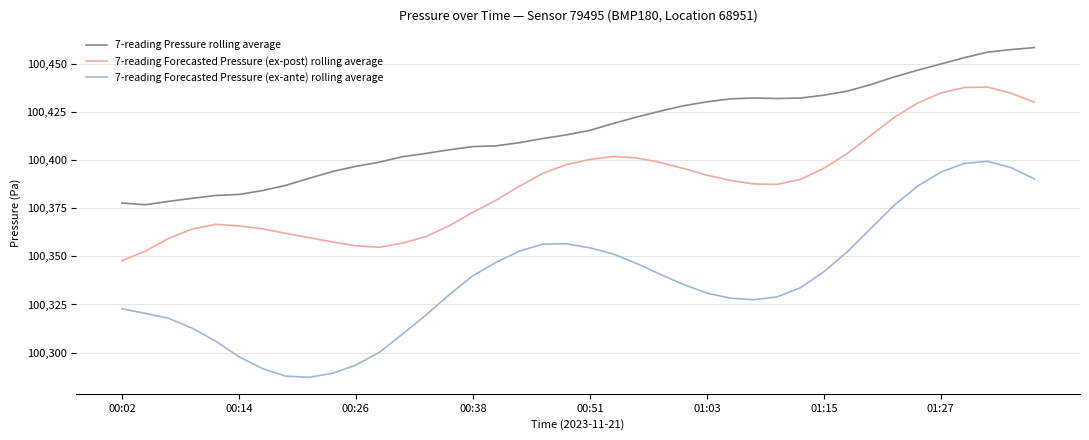

Rank the series by their average value, from highest to lowest.

7-reading Pressure rolling average, 7-reading Forecasted Pressure (ex-post) rolling average, 7-reading Forecasted Pressure (ex-ante) rolling average